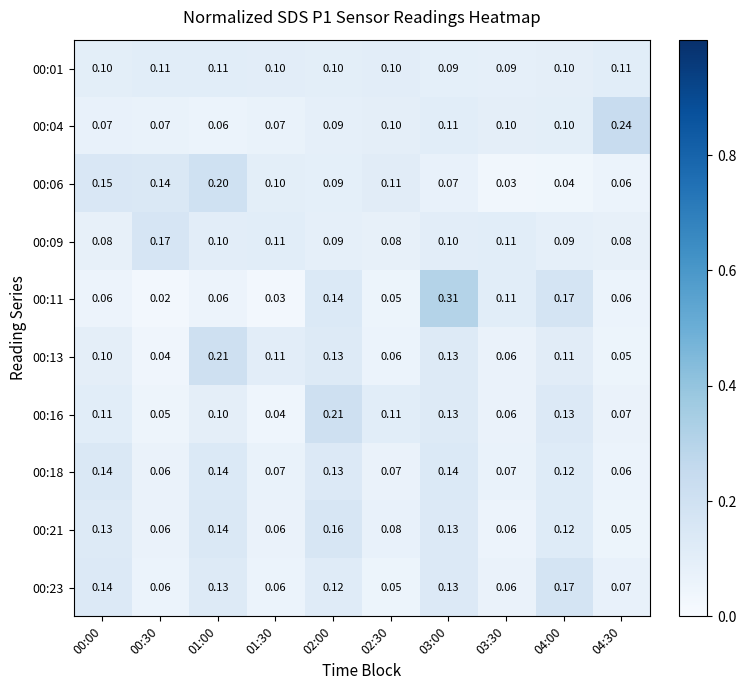

Is the value of 00:13 at 04:00 greater than the value of 00:23 at 02:30?

Yes